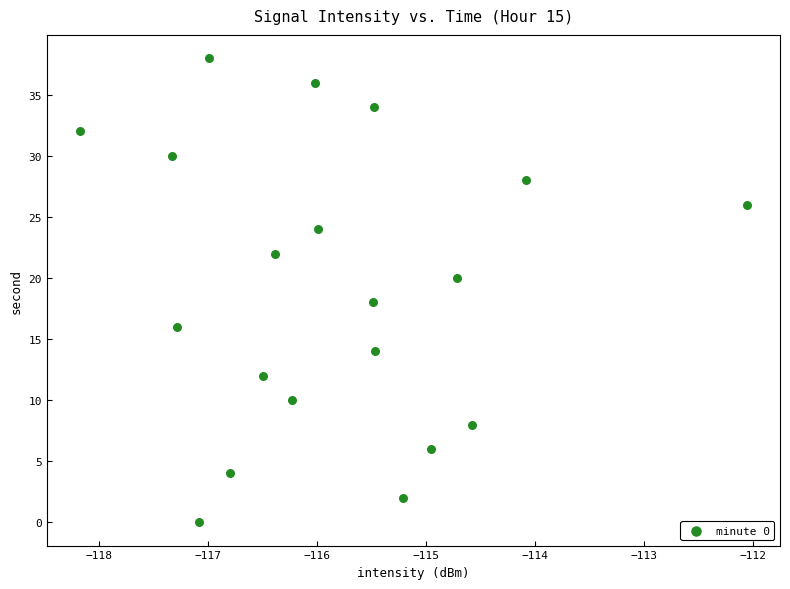

What is the range of Y values (max minus min)?

38